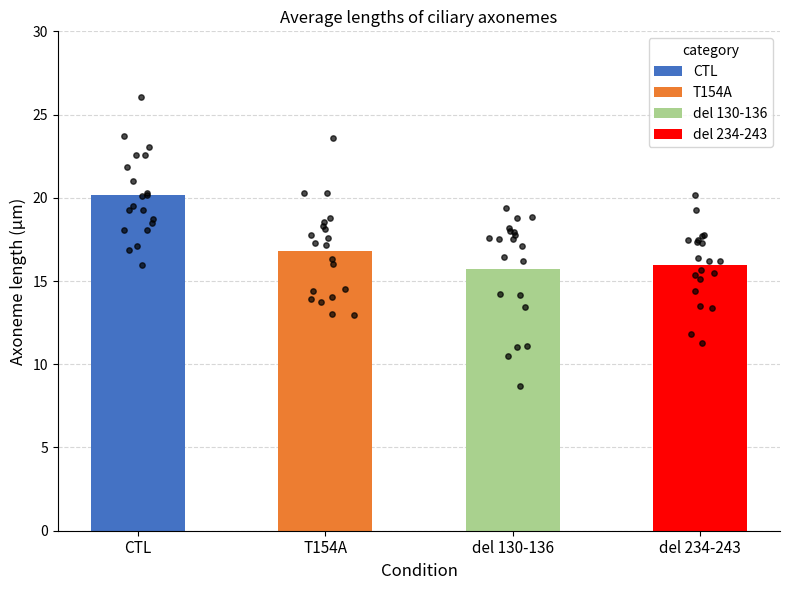

Is the value of del 130-136 at del 234-243 greater than the value of CTL at 12?

No